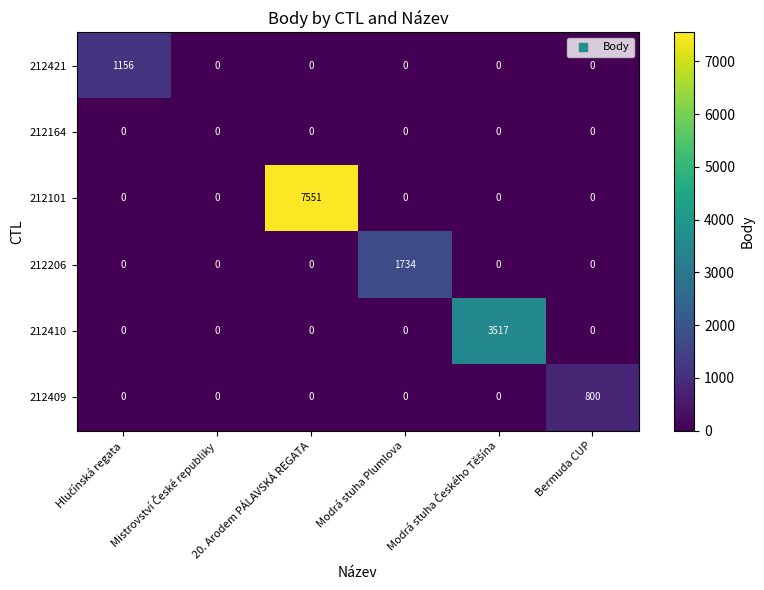

Which series changed the most between 20. Arodem PÁLAVSKÁ REGATA and Modrá stuha Plumlova?

212101